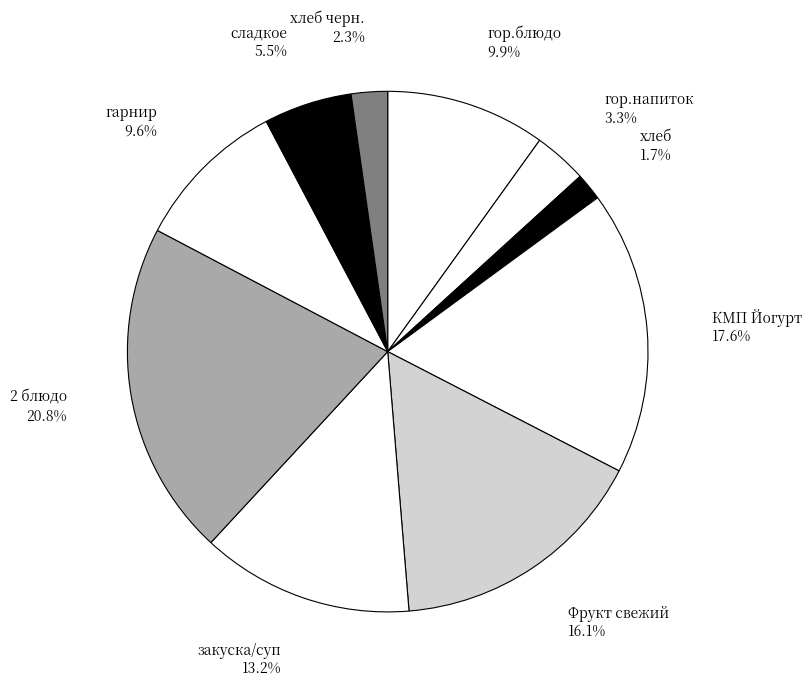

Combined, what portion of the pie is 2 блюдо and Фрукт свежий?

36.9%